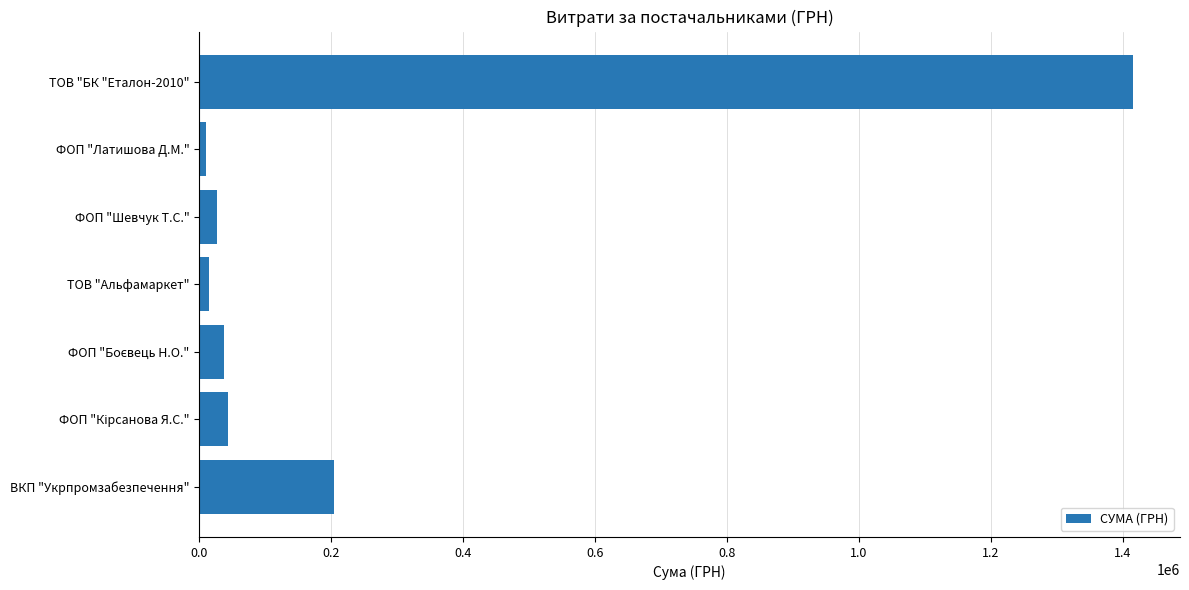

Is it true that the value at ВКП "Укрпромзабезпечення" is 203889.6?

True